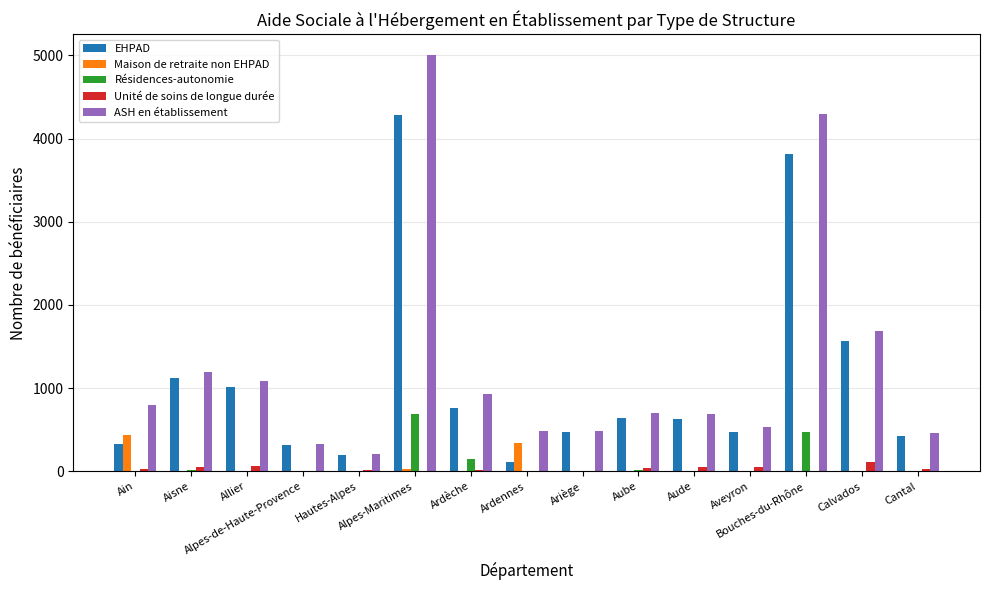

What are all the series names shown in the legend?

EHPAD, Maison de retraite non EHPAD, Résidences-autonomie, Unité de soins de longue durée, ASH en établissement